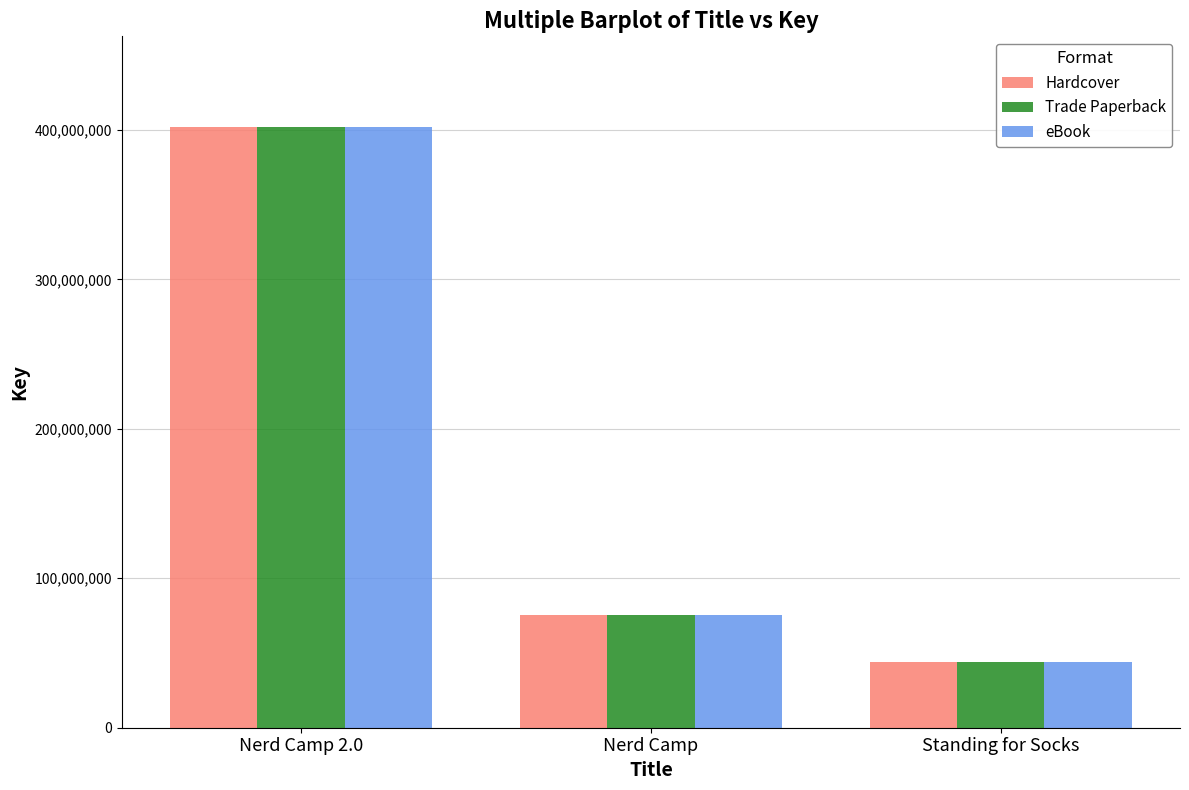

Reading left to right, list all the values displayed in this chart.

Hardcover: 402317305	75625346	44154924
Trade Paperback: 402317305	75625346	44154924
eBook: 402317305	75625346	44154924